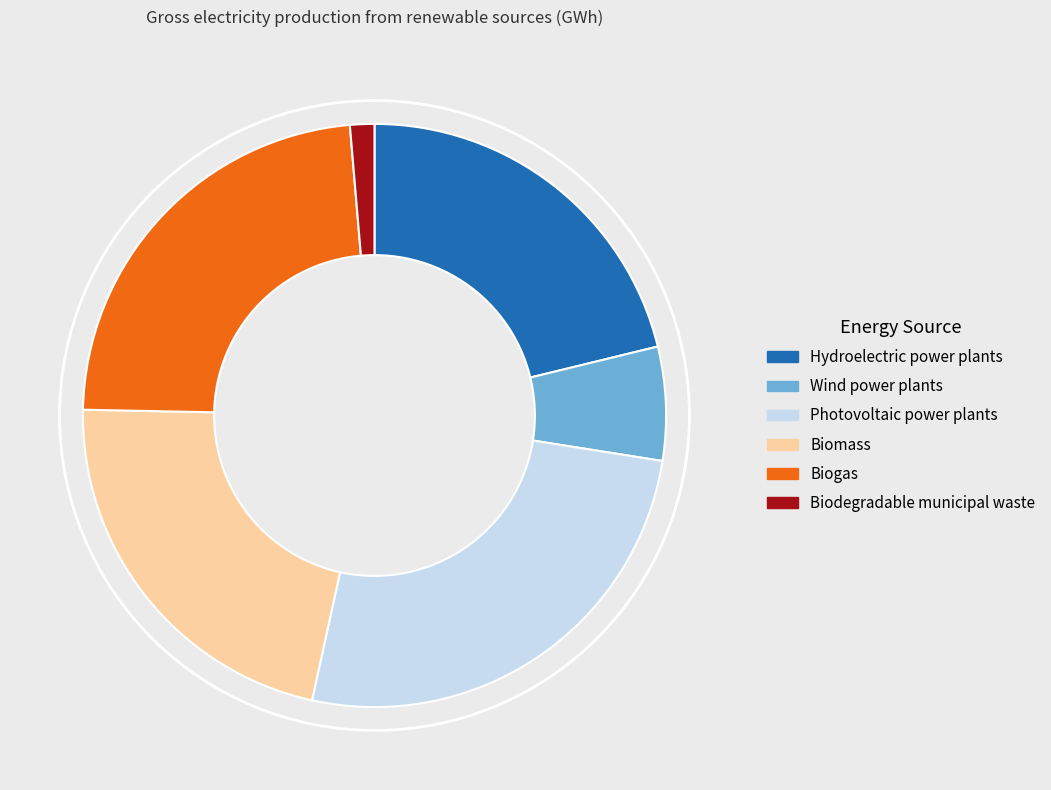

Which category has the smallest portion of the pie?

Biodegradable municipal waste